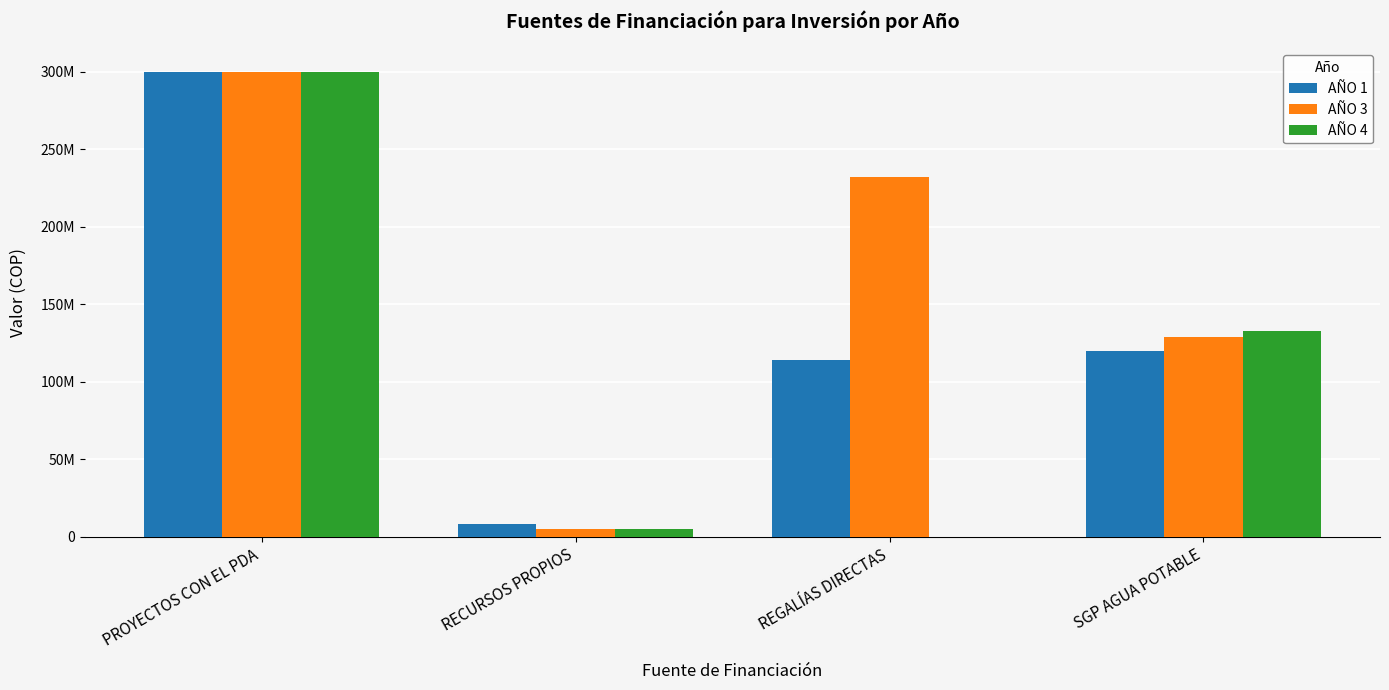

The AÑO 4 series shows 190253277 at SGP AGUA POTABLE. True or false?

False